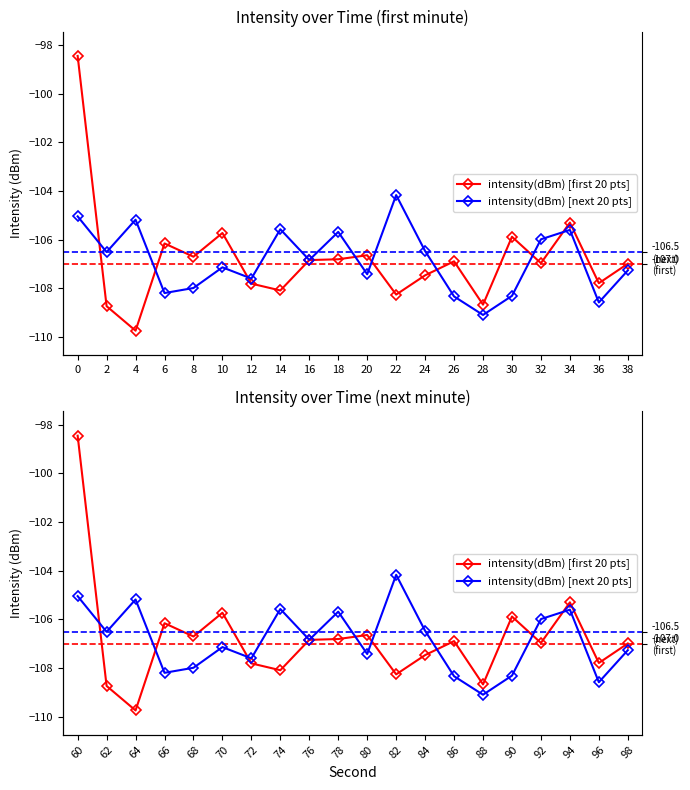

Rank the series by their average value, from lowest to highest.

intensity(dBm) [next 20 pts], intensity(dBm) [first 20 pts]